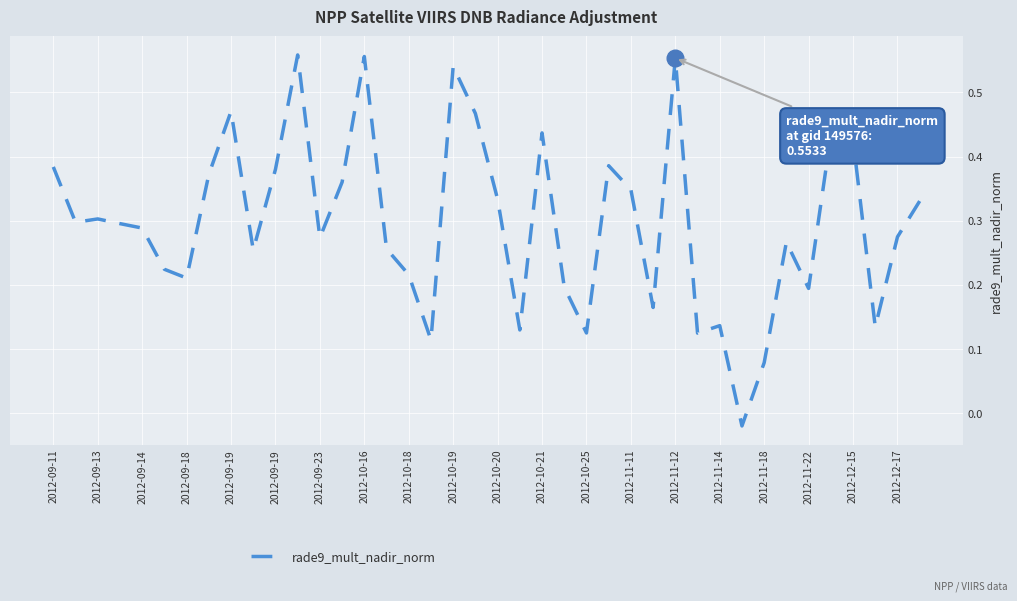

How many lines are shown in the chart?

1